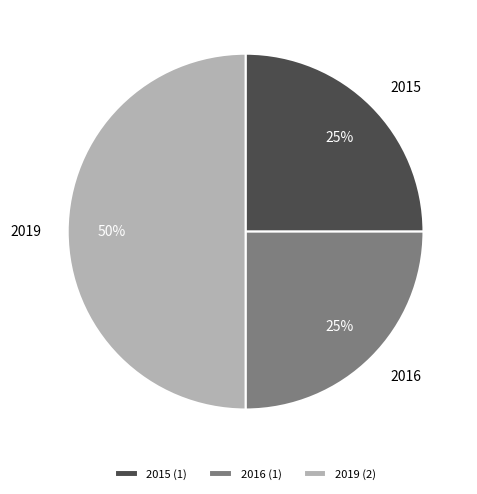

Does 2015 account for over 50% of the chart?

No